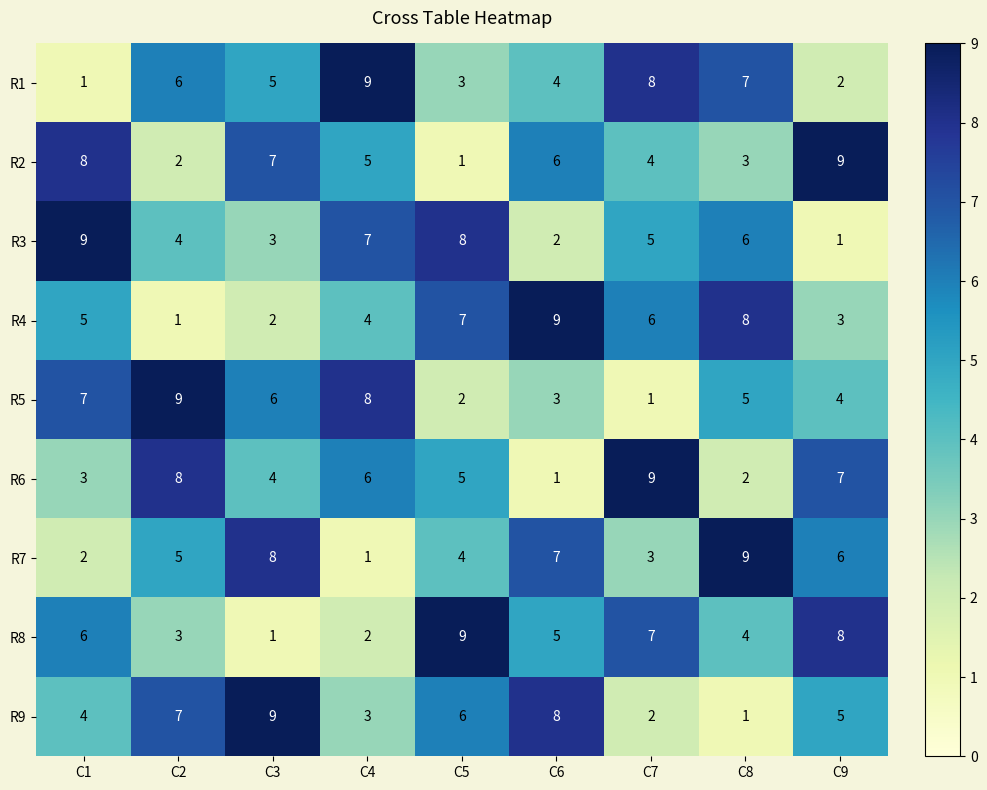

Rank the categories by R3 value from lowest to highest.

C9, C6, C3, C2, C7, C8, C4, C5, C1